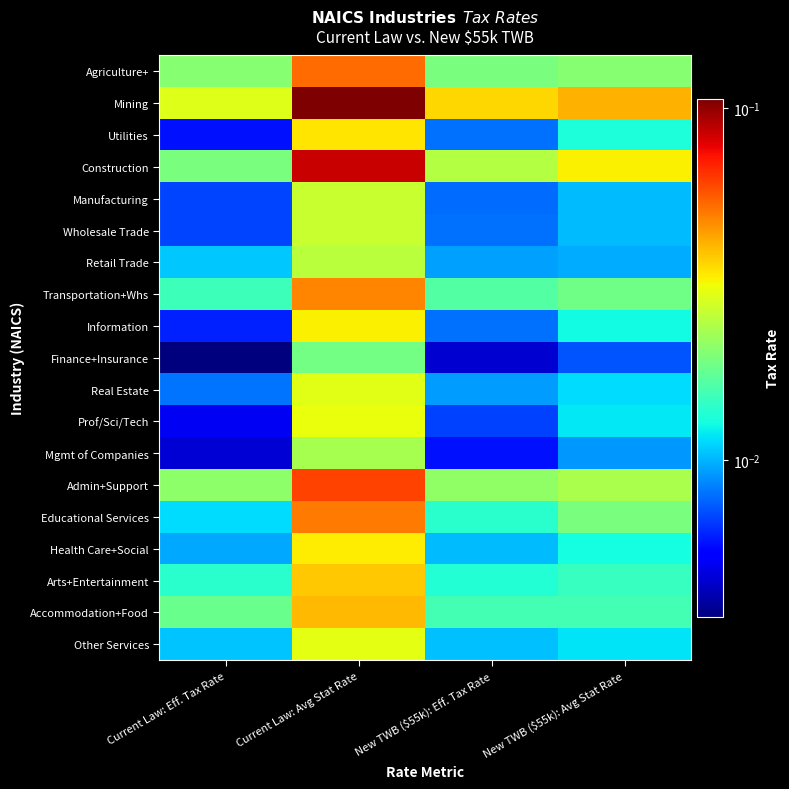

Reading left to right, transcribe all the data shown in this chart.

Agriculture+: Current Law: Eff. Tax Rate=0.0	Current Law: Avg Stat Rate=0.1	New TWB ($55k): Eff. Tax Rate=0.0	New TWB ($55k): Avg Stat Rate=0.0
Mining: Current Law: Eff. Tax Rate=0.0	Current Law: Avg Stat Rate=0.1	New TWB ($55k): Eff. Tax Rate=0.0	New TWB ($55k): Avg Stat Rate=0.0
Utilities: Current Law: Eff. Tax Rate=0.0	Current Law: Avg Stat Rate=0.0	New TWB ($55k): Eff. Tax Rate=0.0	New TWB ($55k): Avg Stat Rate=0.0
Construction: Current Law: Eff. Tax Rate=0.0	Current Law: Avg Stat Rate=0.1	New TWB ($55k): Eff. Tax Rate=0.0	New TWB ($55k): Avg Stat Rate=0.0
Manufacturing: Current Law: Eff. Tax Rate=0.0	Current Law: Avg Stat Rate=0.0	New TWB ($55k): Eff. Tax Rate=0.0	New TWB ($55k): Avg Stat Rate=0.0
Wholesale Trade: Current Law: Eff. Tax Rate=0.0	Current Law: Avg Stat Rate=0.0	New TWB ($55k): Eff. Tax Rate=0.0	New TWB ($55k): Avg Stat Rate=0.0
Retail Trade: Current Law: Eff. Tax Rate=0.0	Current Law: Avg Stat Rate=0.0	New TWB ($55k): Eff. Tax Rate=0.0	New TWB ($55k): Avg Stat Rate=0.0
Transportation+Whs: Current Law: Eff. Tax Rate=0.0	Current Law: Avg Stat Rate=0.0	New TWB ($55k): Eff. Tax Rate=0.0	New TWB ($55k): Avg Stat Rate=0.0
Information: Current Law: Eff. Tax Rate=0.0	Current Law: Avg Stat Rate=0.0	New TWB ($55k): Eff. Tax Rate=0.0	New TWB ($55k): Avg Stat Rate=0.0
Finance+Insurance: Current Law: Eff. Tax Rate=0.0	Current Law: Avg Stat Rate=0.0	New TWB ($55k): Eff. Tax Rate=0.0	New TWB ($55k): Avg Stat Rate=0.0
Real Estate: Current Law: Eff. Tax Rate=0.0	Current Law: Avg Stat Rate=0.0	New TWB ($55k): Eff. Tax Rate=0.0	New TWB ($55k): Avg Stat Rate=0.0
Prof/Sci/Tech: Current Law: Eff. Tax Rate=0.0	Current Law: Avg Stat Rate=0.0	New TWB ($55k): Eff. Tax Rate=0.0	New TWB ($55k): Avg Stat Rate=0.0
Mgmt of Companies: Current Law: Eff. Tax Rate=0.0	Current Law: Avg Stat Rate=0.0	New TWB ($55k): Eff. Tax Rate=0.0	New TWB ($55k): Avg Stat Rate=0.0
Admin+Support: Current Law: Eff. Tax Rate=0.0	Current Law: Avg Stat Rate=0.1	New TWB ($55k): Eff. Tax Rate=0.0	New TWB ($55k): Avg Stat Rate=0.0
Educational Services: Current Law: Eff. Tax Rate=0.0	Current Law: Avg Stat Rate=0.1	New TWB ($55k): Eff. Tax Rate=0.0	New TWB ($55k): Avg Stat Rate=0.0
Health Care+Social: Current Law: Eff. Tax Rate=0.0	Current Law: Avg Stat Rate=0.0	New TWB ($55k): Eff. Tax Rate=0.0	New TWB ($55k): Avg Stat Rate=0.0
Arts+Entertainment: Current Law: Eff. Tax Rate=0.0	Current Law: Avg Stat Rate=0.0	New TWB ($55k): Eff. Tax Rate=0.0	New TWB ($55k): Avg Stat Rate=0.0
Accommodation+Food: Current Law: Eff. Tax Rate=0.0	Current Law: Avg Stat Rate=0.0	New TWB ($55k): Eff. Tax Rate=0.0	New TWB ($55k): Avg Stat Rate=0.0
Other Services: Current Law: Eff. Tax Rate=0.0	Current Law: Avg Stat Rate=0.0	New TWB ($55k): Eff. Tax Rate=0.0	New TWB ($55k): Avg Stat Rate=0.0